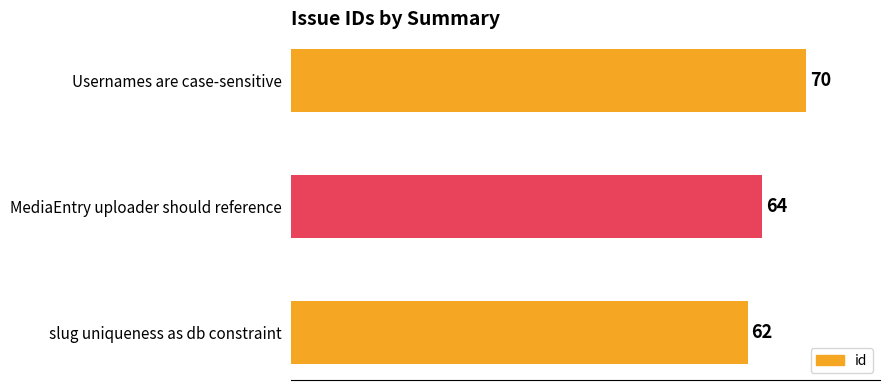

Are the bars grouped side by side (vs. stacked)?

No